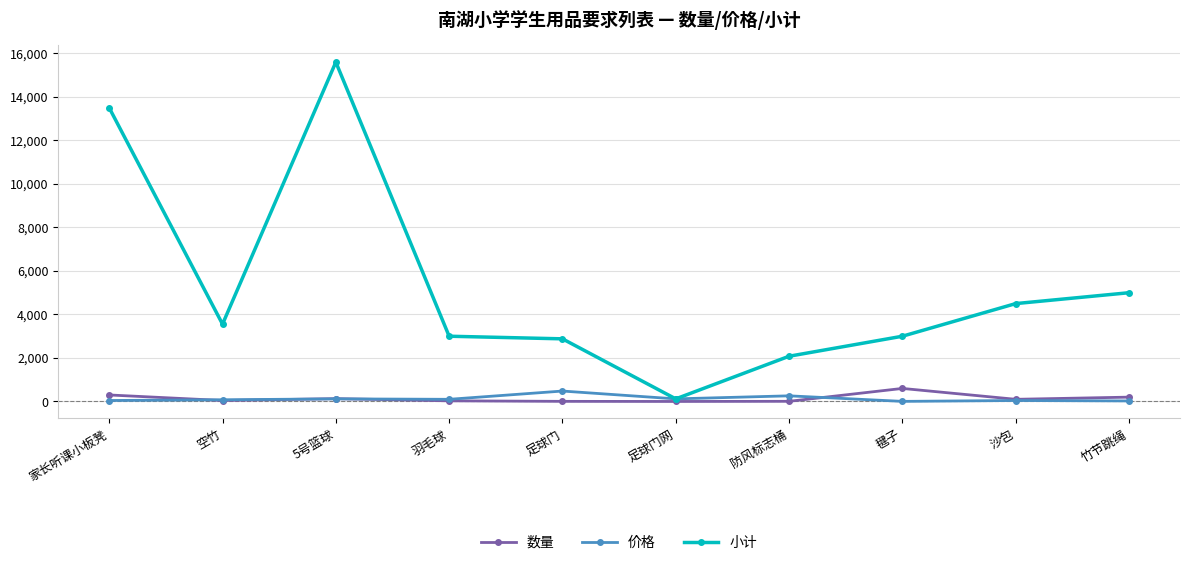

Which series has the largest range (max minus min)?

小计